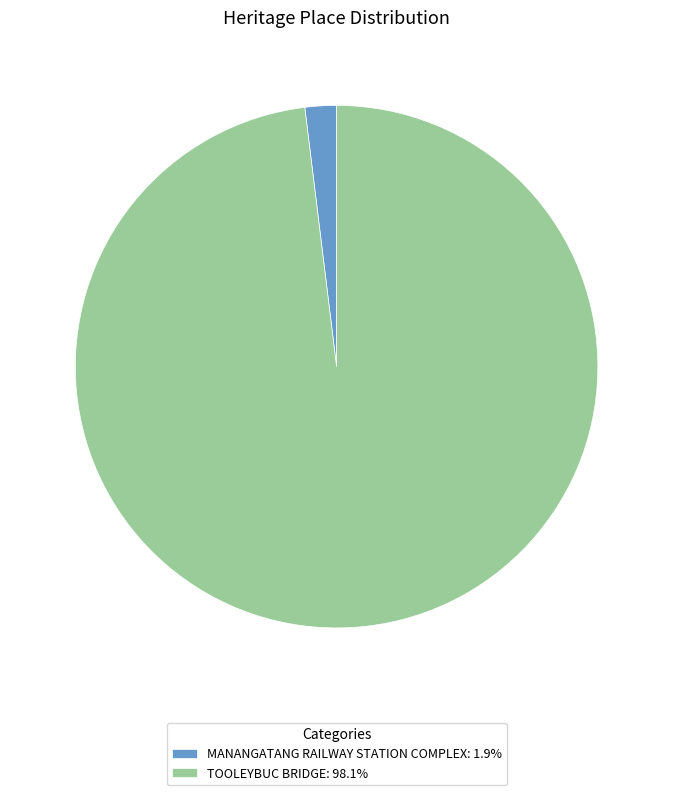

Does TOOLEYBUC BRIDGE: 98.1% represent more than half of the total?

Yes